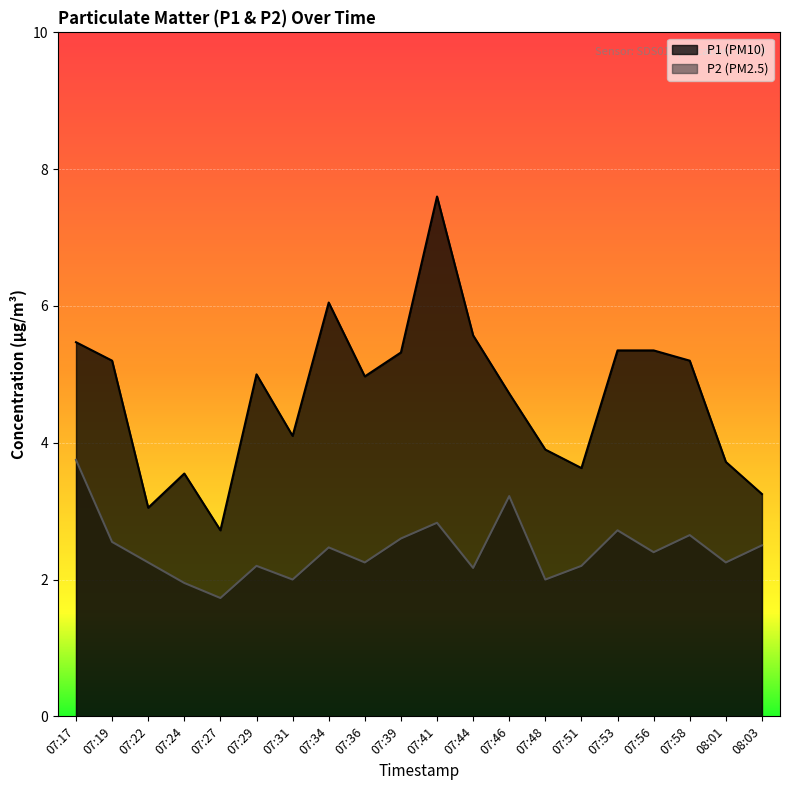

List the series in order of their overall mean, lowest first.

P2, P1